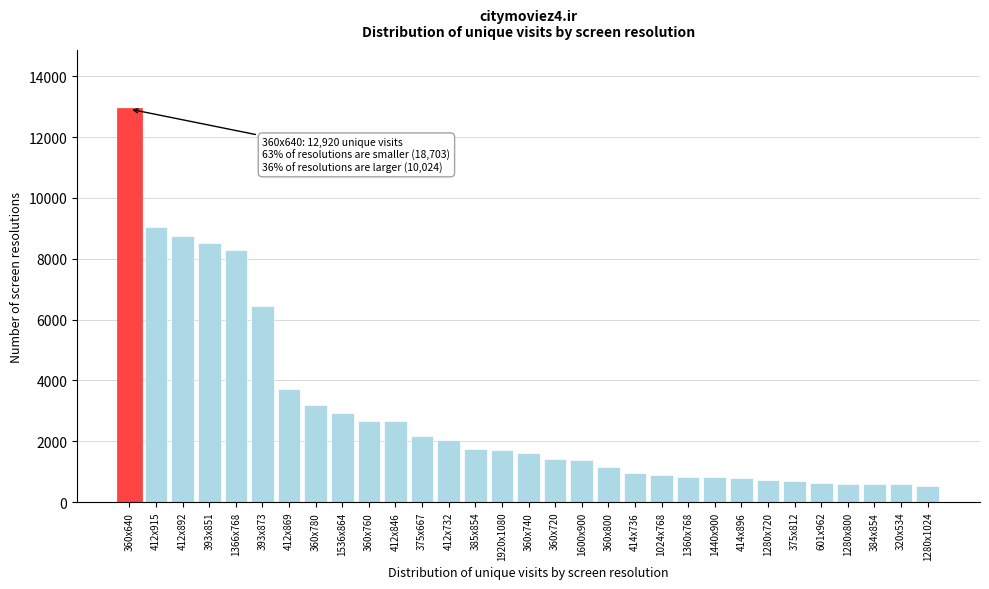

What is the greatest value displayed?

12920